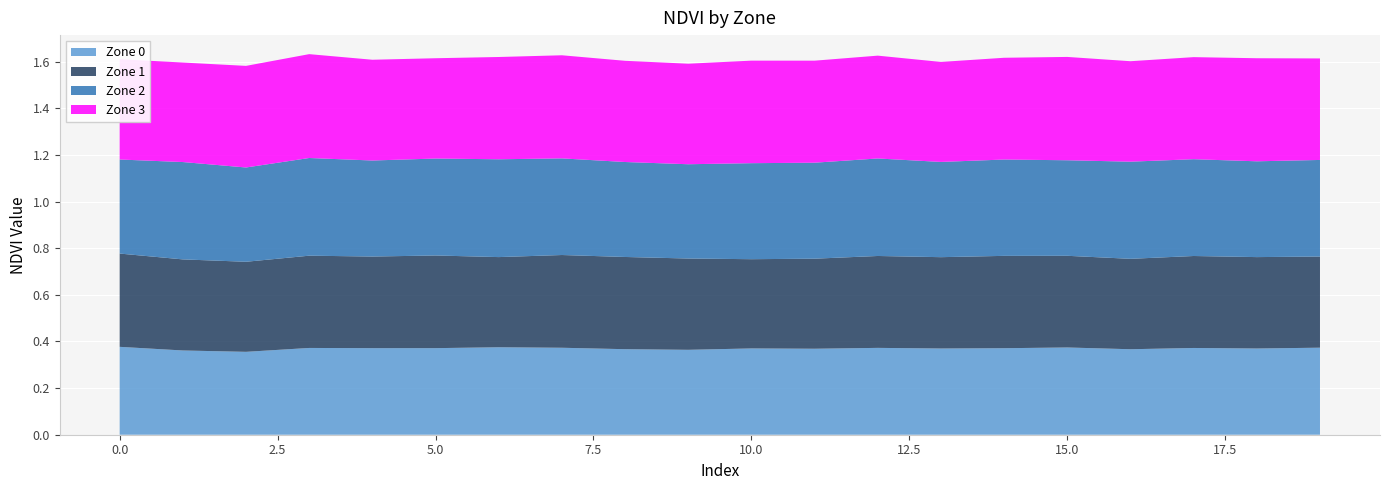

Reading left to right, what are all the values shown in this chart?

Zone 0: 0.4	0.4	0.4	0.4	0.4	0.4	0.4	0.4	0.4	0.4	0.4	0.4	0.4	0.4	0.4	0.4	0.4	0.4	0.4	0.4
Zone 1: 0.4	0.4	0.4	0.4	0.4	0.4	0.4	0.4	0.4	0.4	0.4	0.4	0.4	0.4	0.4	0.4	0.4	0.4	0.4	0.4
Zone 2: 0.4	0.4	0.4	0.4	0.4	0.4	0.4	0.4	0.4	0.4	0.4	0.4	0.4	0.4	0.4	0.4	0.4	0.4	0.4	0.4
Zone 3: 0.4	0.4	0.4	0.4	0.4	0.4	0.4	0.4	0.4	0.4	0.4	0.4	0.4	0.4	0.4	0.4	0.4	0.4	0.4	0.4